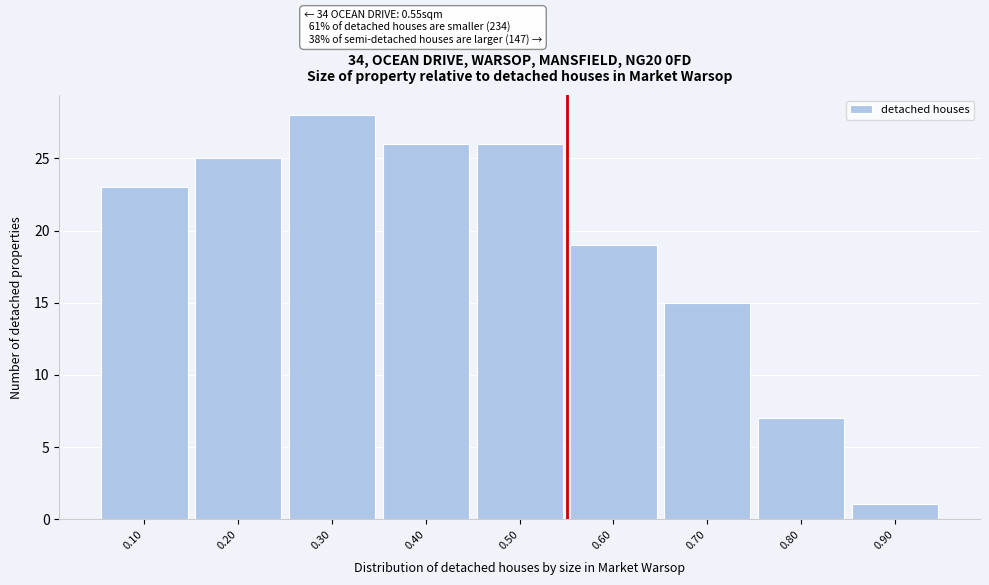

Which range on the x-axis has the tallest bar?

0.25 to 0.35